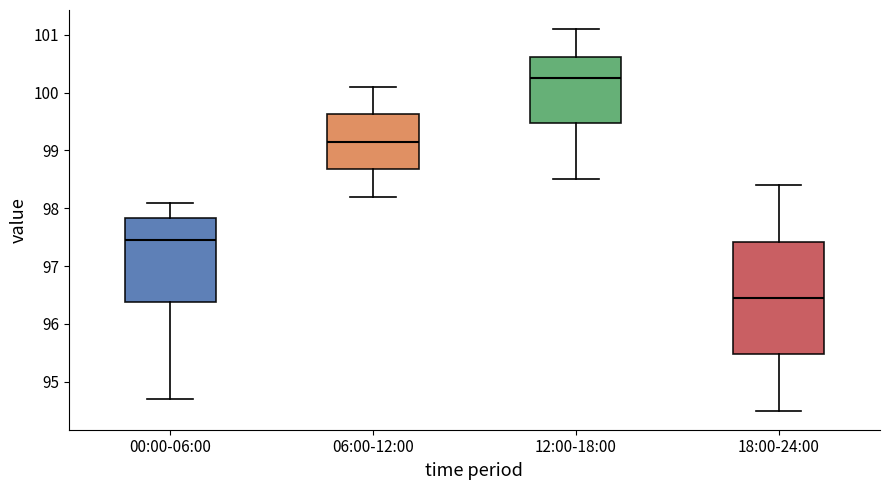

Reading left to right, transcribe this box plot: for each box, give where its median line is, the range the box spans, and where its two whiskers end, as read against the y-axis. The values are not printed on the chart, so give them approximately, as read against the axis.

00:00-06:00: median 97.5, box 96.4 to 97.8, whiskers 94.7 to 98.1
06:00-12:00: median 99.2, box 98.7 to 99.6, whiskers 98.2 to 100.1
12:00-18:00: median 100.3, box 99.5 to 100.6, whiskers 98.5 to 101.1
18:00-24:00: median 96.5, box 95.5 to 97.4, whiskers 94.5 to 98.4